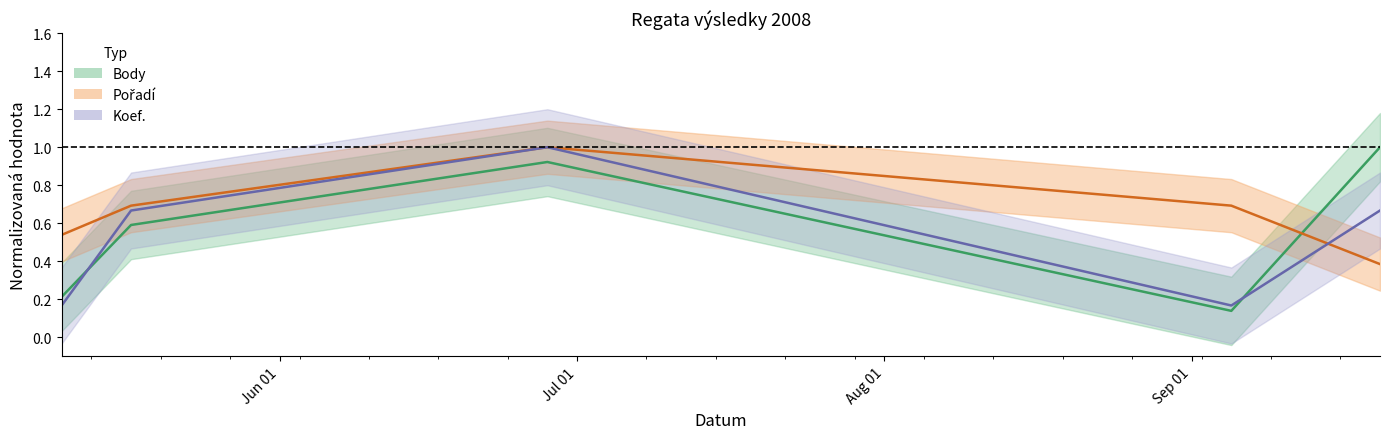

At which category does Koef. (line) reach its first local valley?

Sep 01